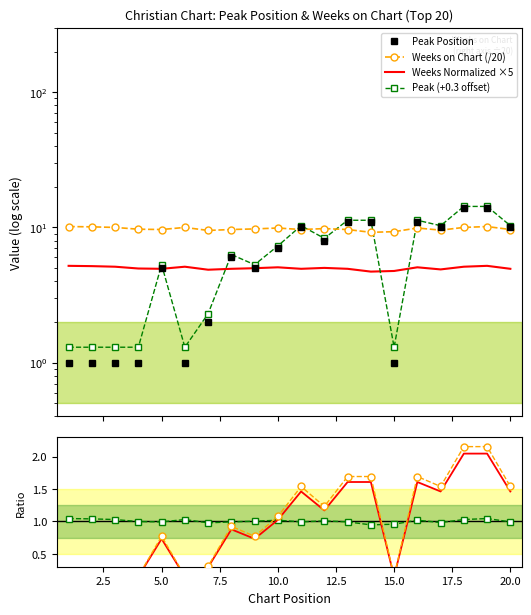

Which series has the largest total across all categories?

Weeks on Chart